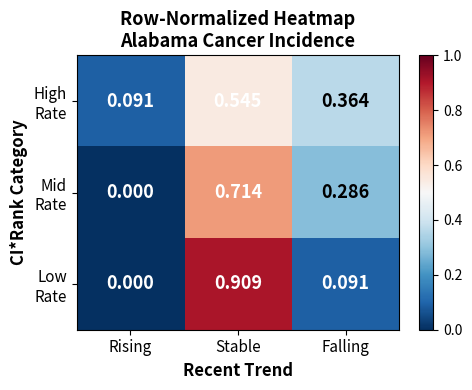

Which category has the lowest value across all series?

Rising